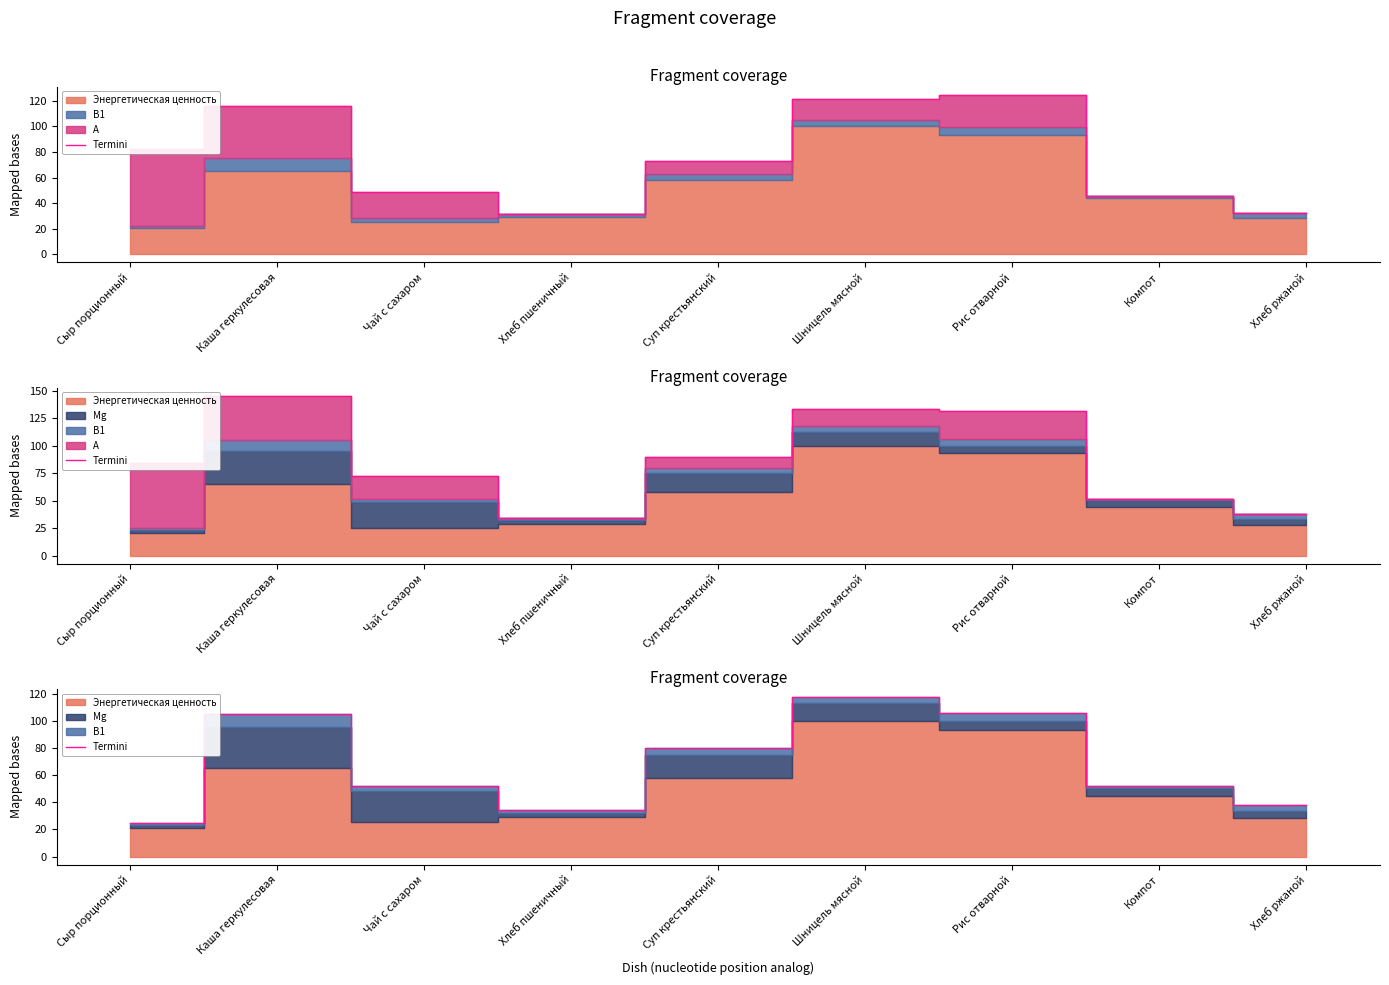

What is the sum of all values?

610.1